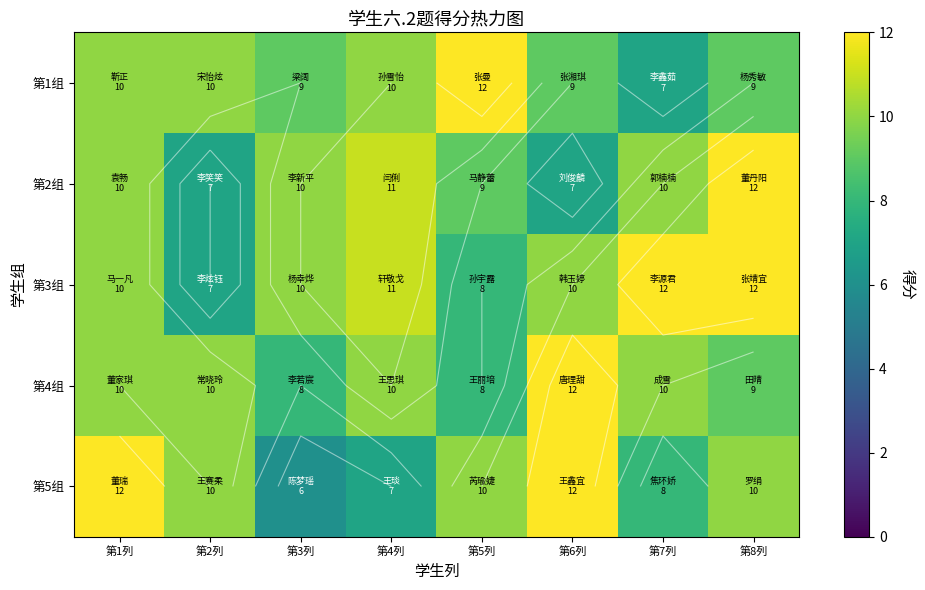

How many values in the 第3组 series are below 10?

2